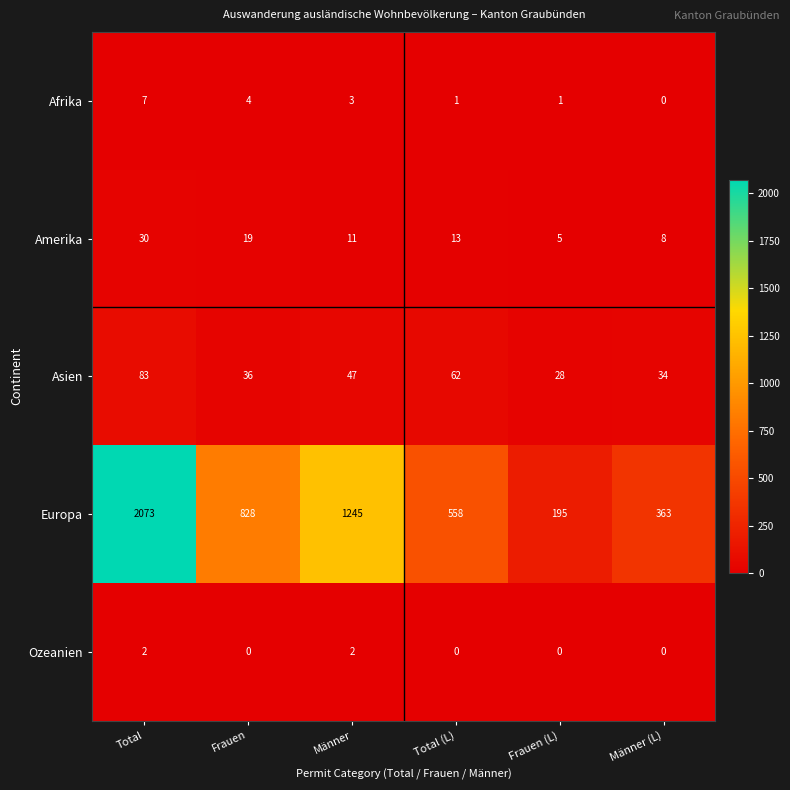

Is it true that Amerika equals 19 at Frauen?

True